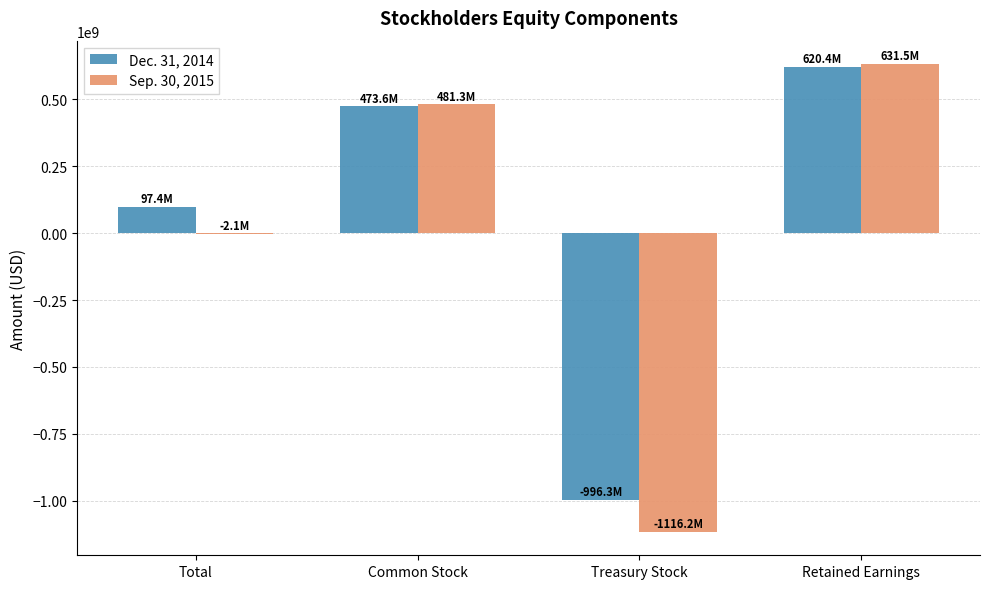

What value does the Dec. 31, 2014 series have at Common Stock, to the nearest 100?

473592000